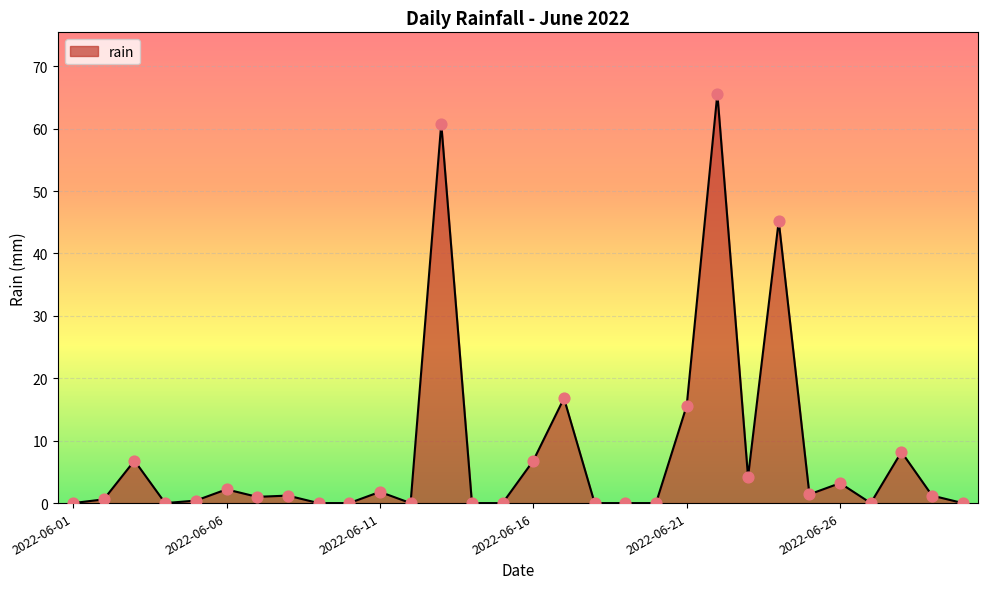

What is the maximum value shown in the chart?

65.6